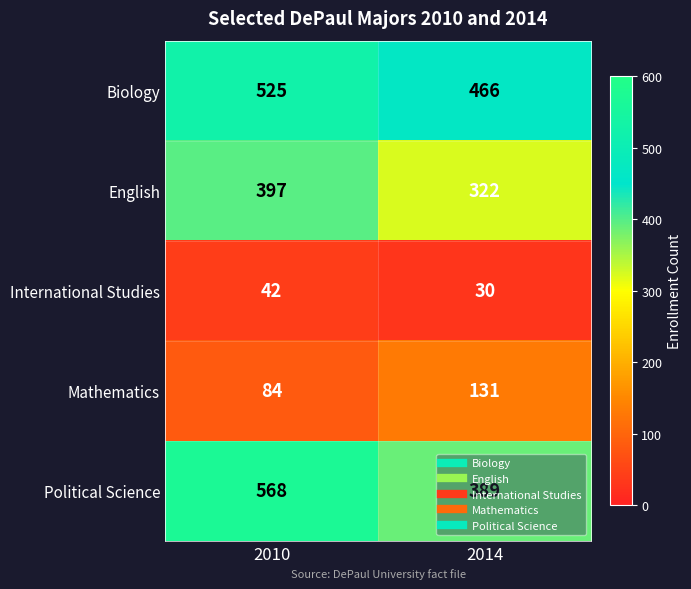

At which category is the sum across all series the highest?

2010